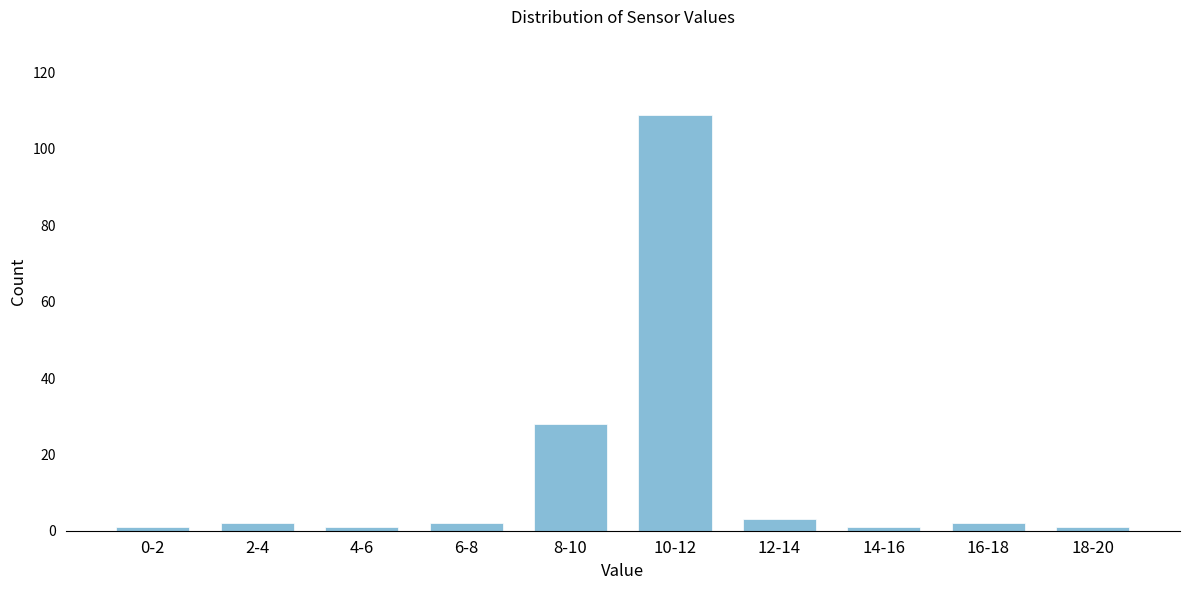

Reading left to right, extract all data points from this chart.

1	2	1	2	28	109	3	1	2	1